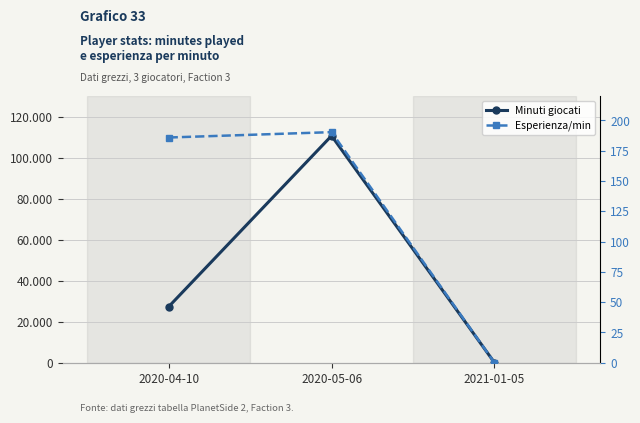

At which category does the chart reach its peak across all series?

2020-05-06